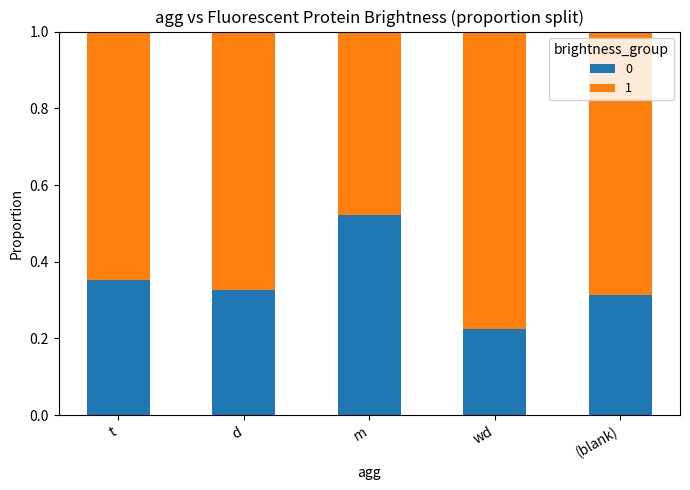

What is the total value across all series at d?

1.0